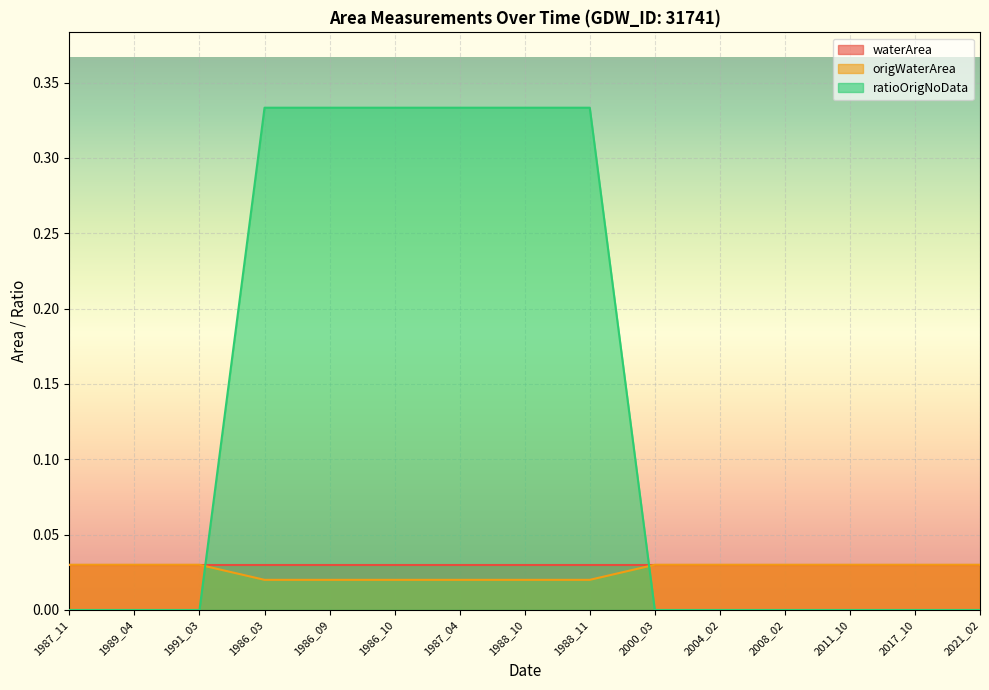

What position from the left is 2017_10?

14